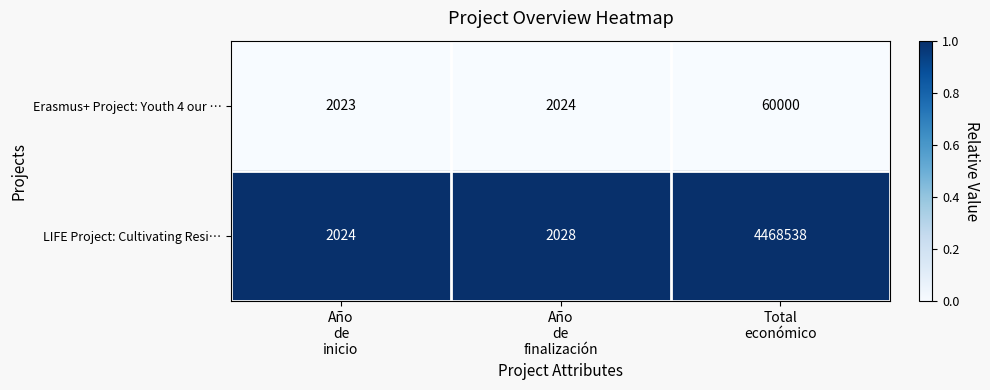

Which series has the largest total across all categories?

LIFE Project: Cultivating Resi…